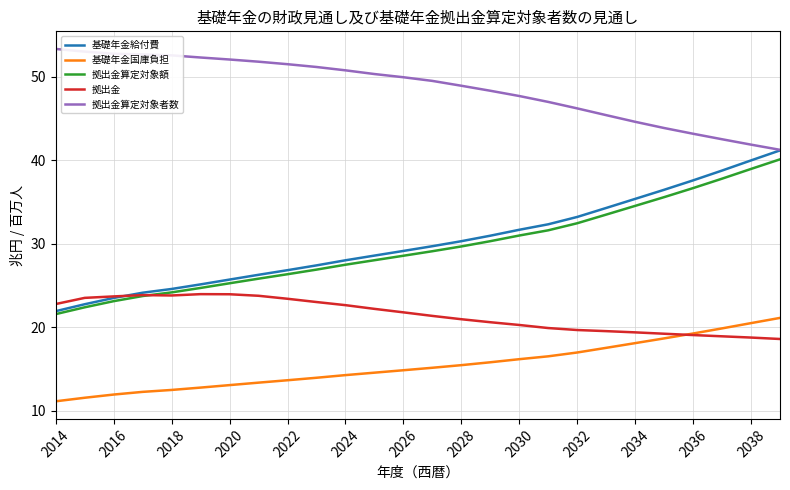

What is the maximum value shown in the chart?

53.3